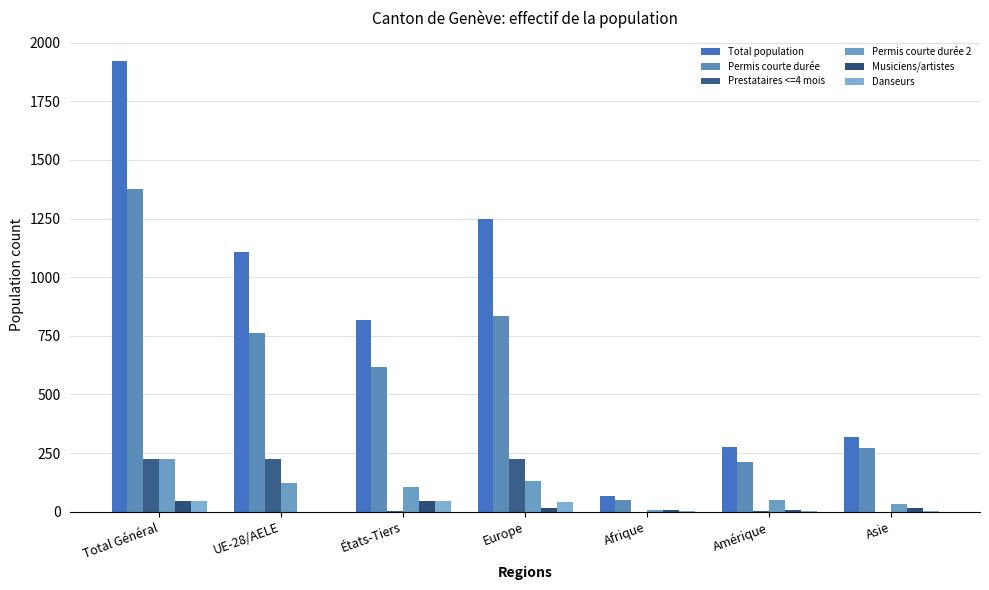

What is the difference between the highest and lowest values at Asie?

320